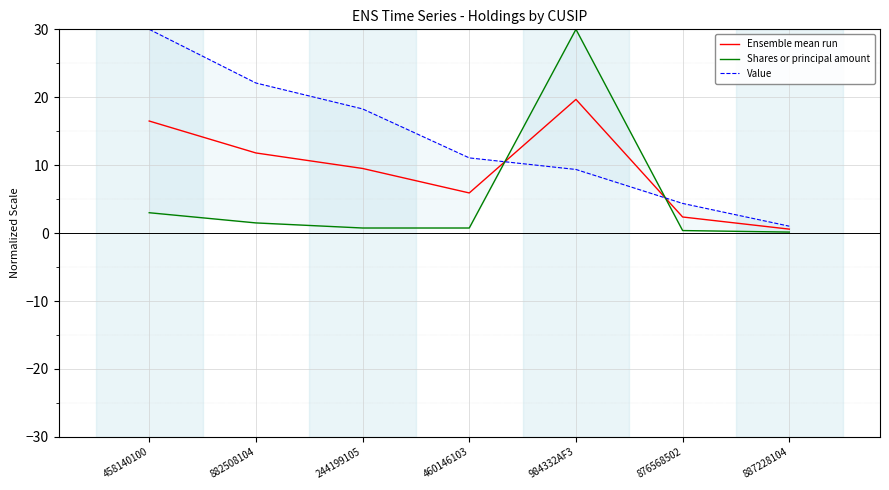

Reading right to left, list all the values displayed in this chart.

Ensemble mean run: 0.6	2.4	19.7	5.9	9.5	11.8	16.5
Shares or principal amount: 0.1	0.4	30.0	0.8	0.8	1.5	3.0
Value: 1.0	4.4	9.4	11.1	18.3	22.1	30.0